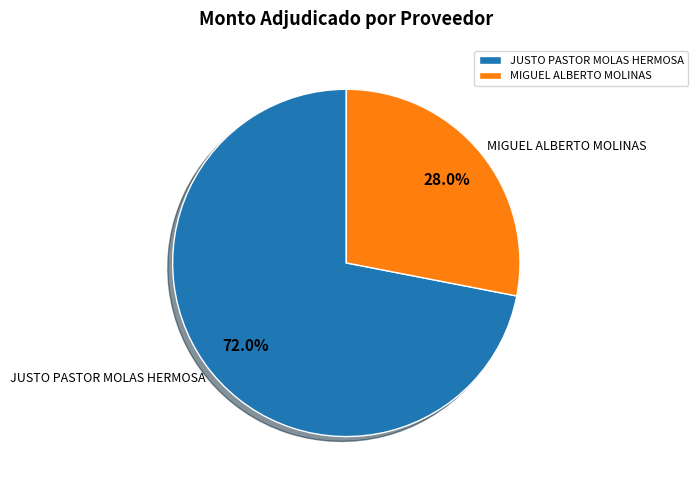

Do MIGUEL ALBERTO MOLINAS and JUSTO PASTOR MOLAS HERMOSA together represent more than half of the pie?

Yes